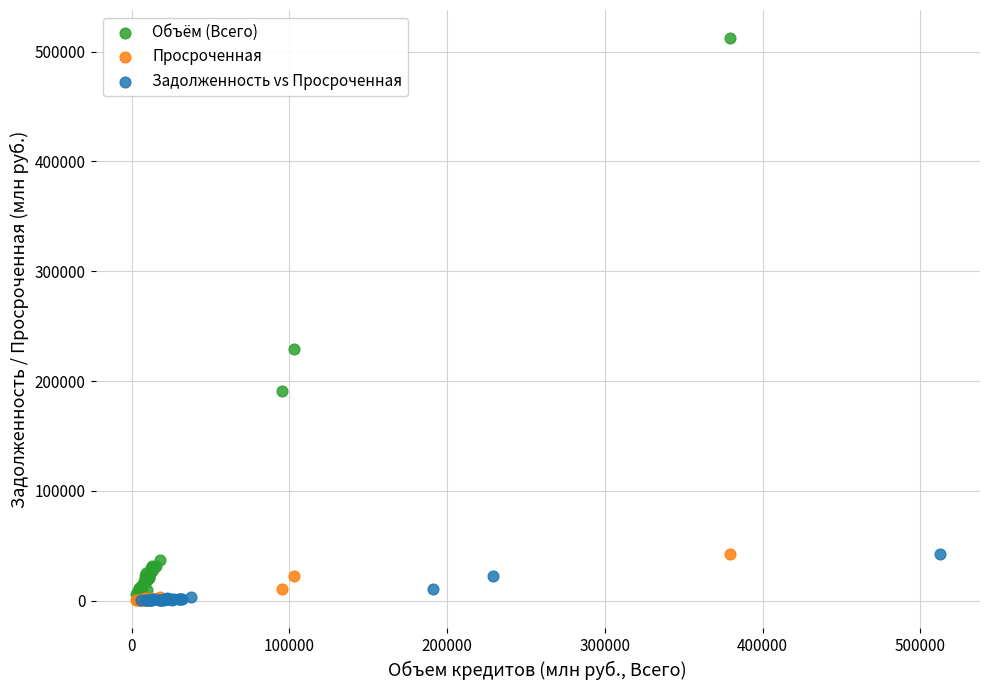

Which series reaches the maximum Y coordinate?

Объём (Всего)